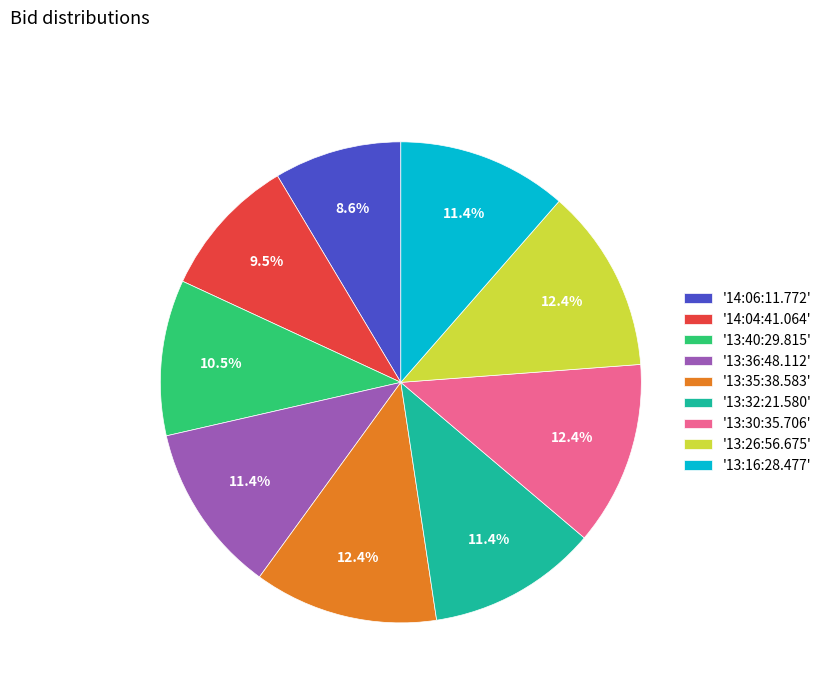

How much of the chart is everything except '14:06:11.772'?

91.4%